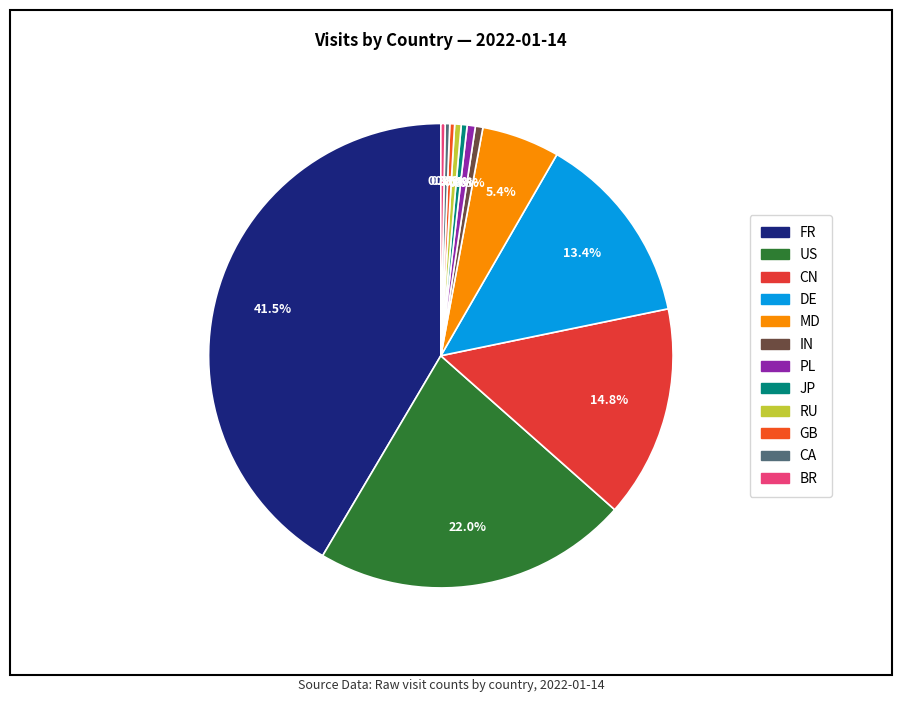

What percentage is NOT represented by CA?

99.7%